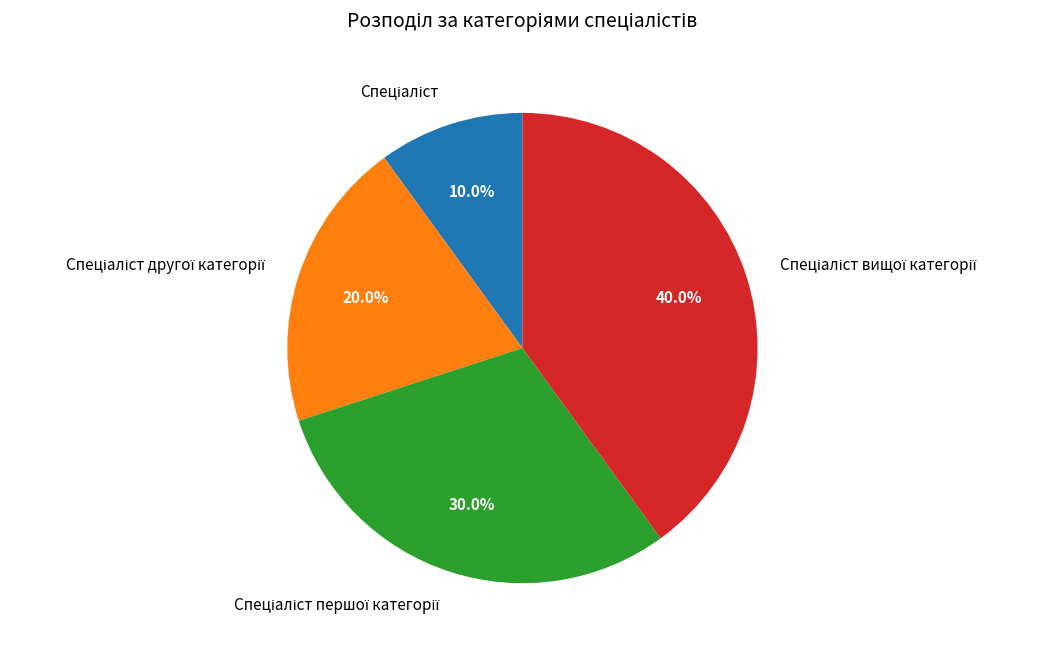

Is there any slice that represents more than half of the pie?

No